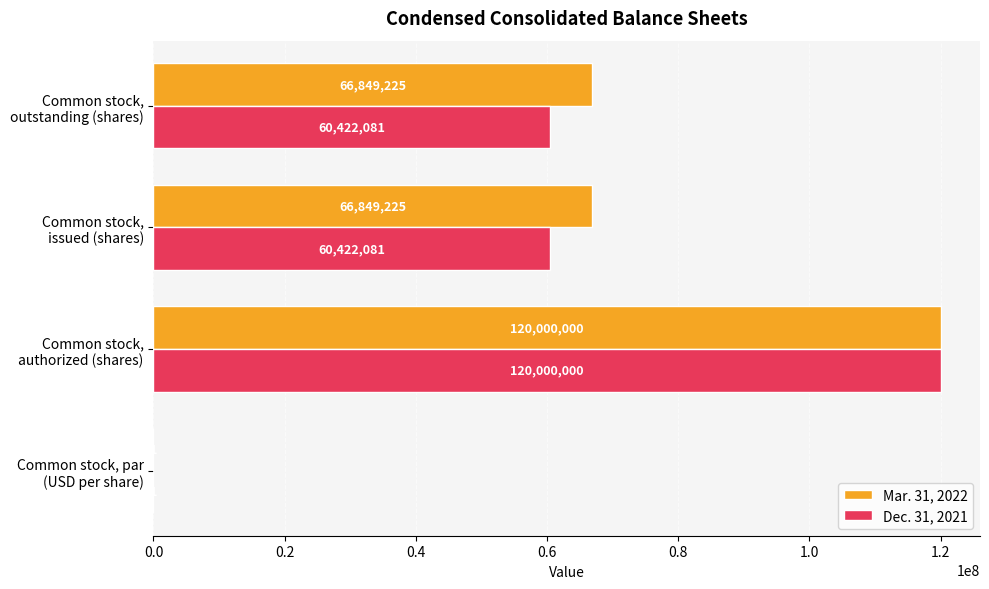

At which category is the sum across all series the highest?

Common stock,
authorized (shares)